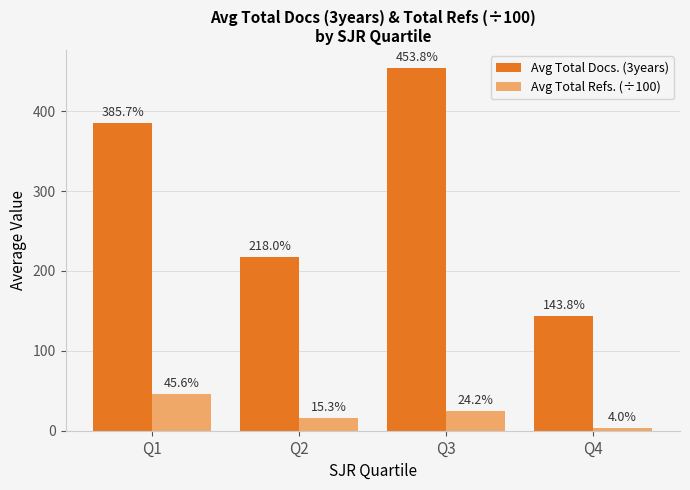

True or false: Avg Total Refs. (÷100) has a value of 15.3 at Q2.

True